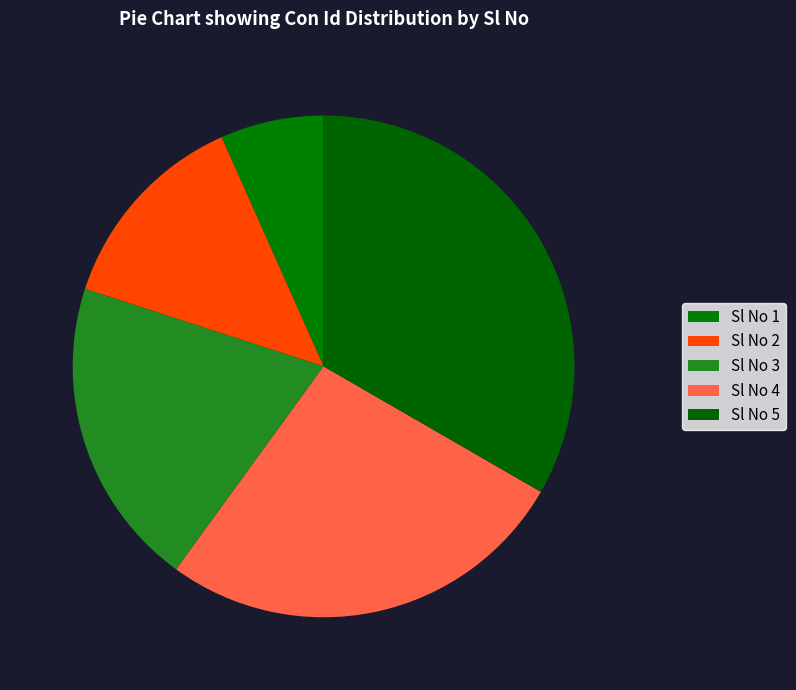

How many slices are in this pie chart?

5